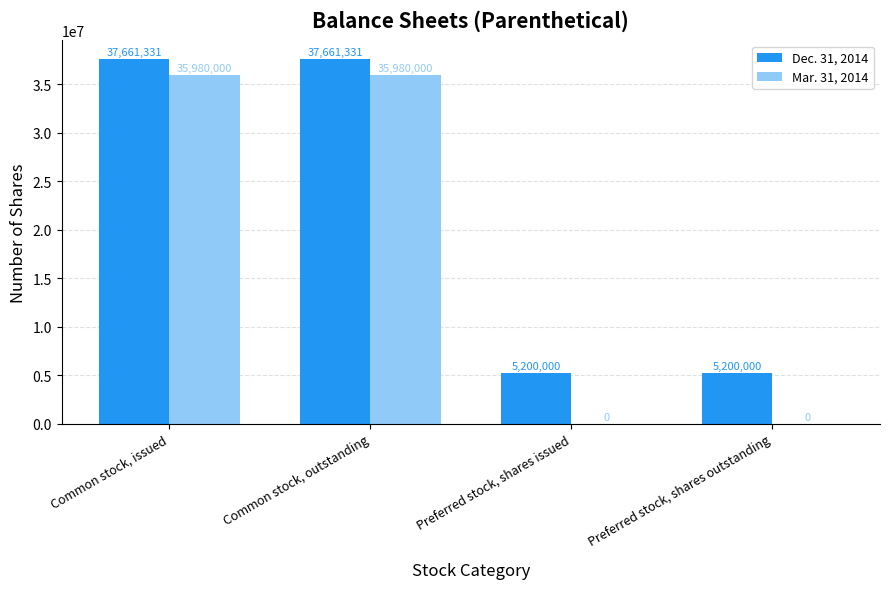

What is the sum of all Dec. 31, 2014 values?

85722662